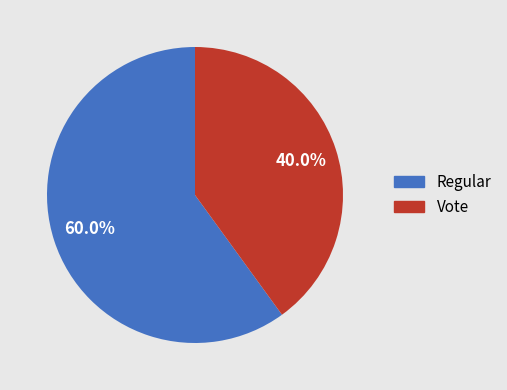

What percentage do Vote and Regular together represent?

100.0%